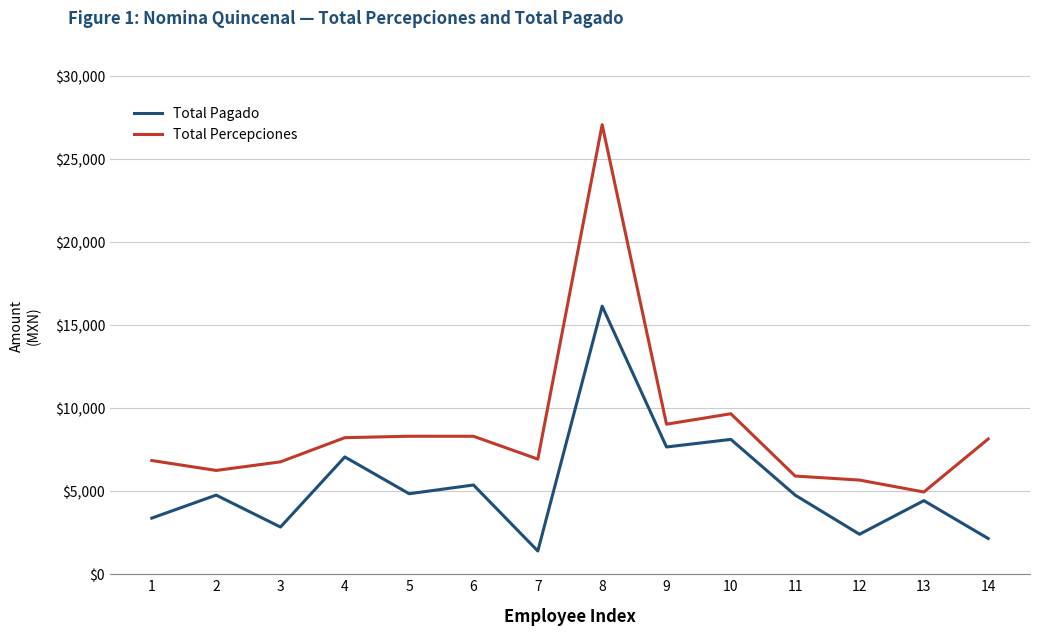

At which category is the sum across all series the highest?

8